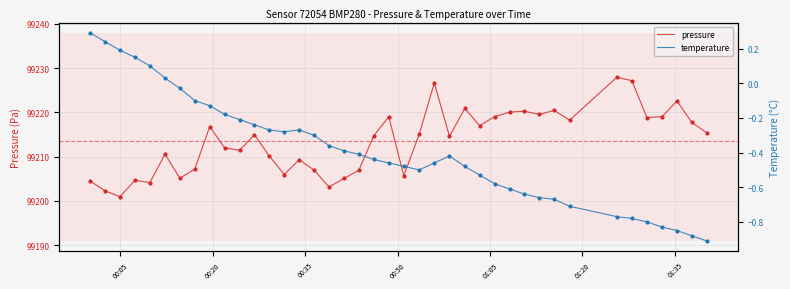

At how many categories does at least one series exceed 12516?

40